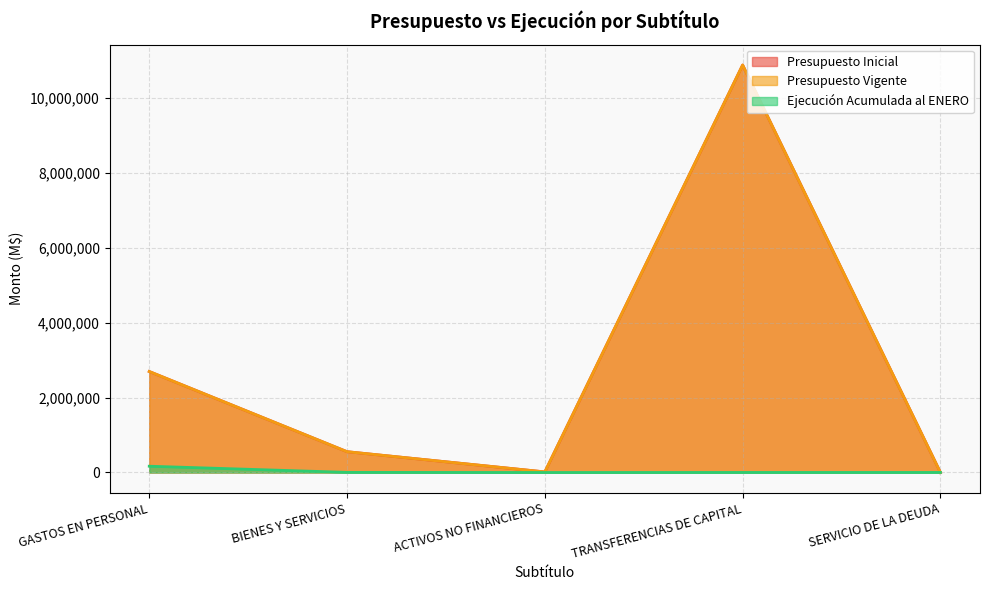

How many lines are shown in the chart?

3